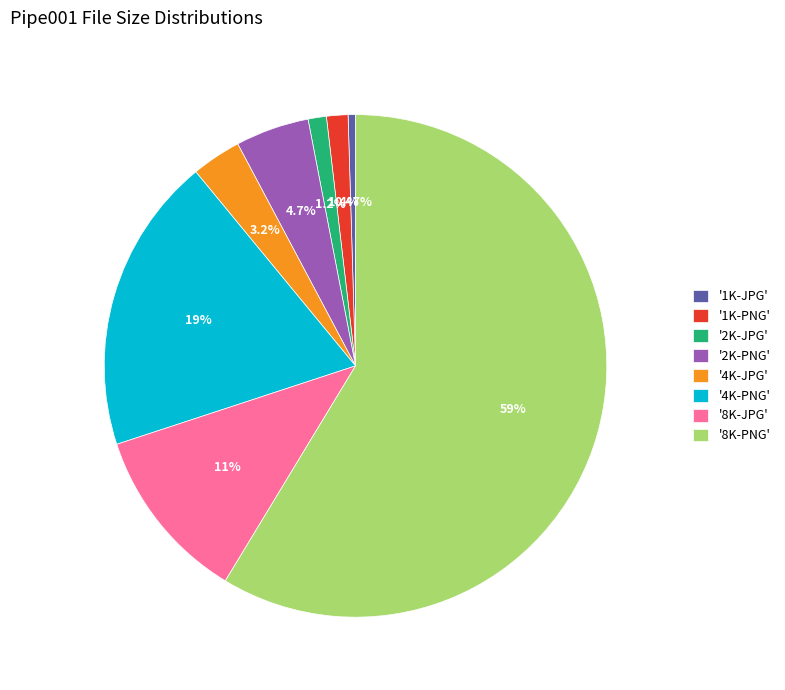

What is the ratio of the value at '4K-PNG' to the value at '1K-PNG'?

13.8